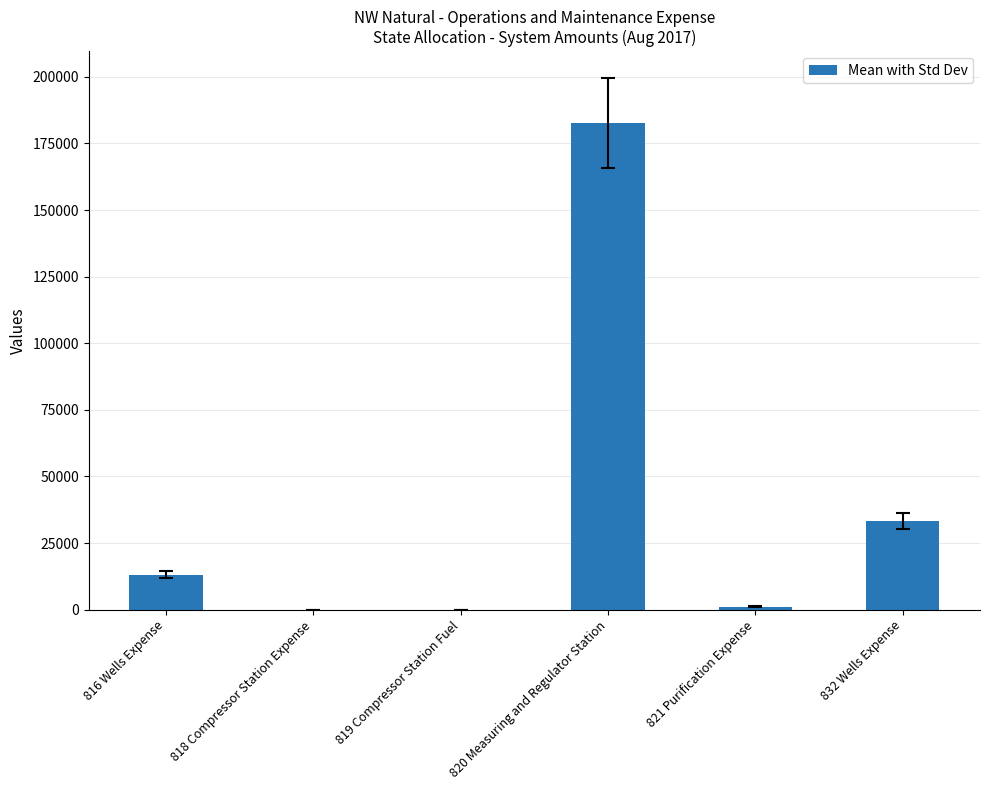

What is the greatest value displayed?

182624.8